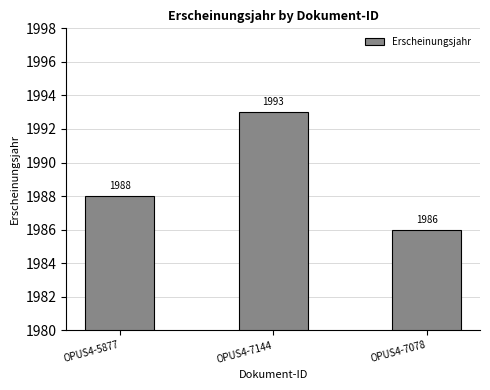

Is it true that the value at OPUS4-5877 is 1988?

True